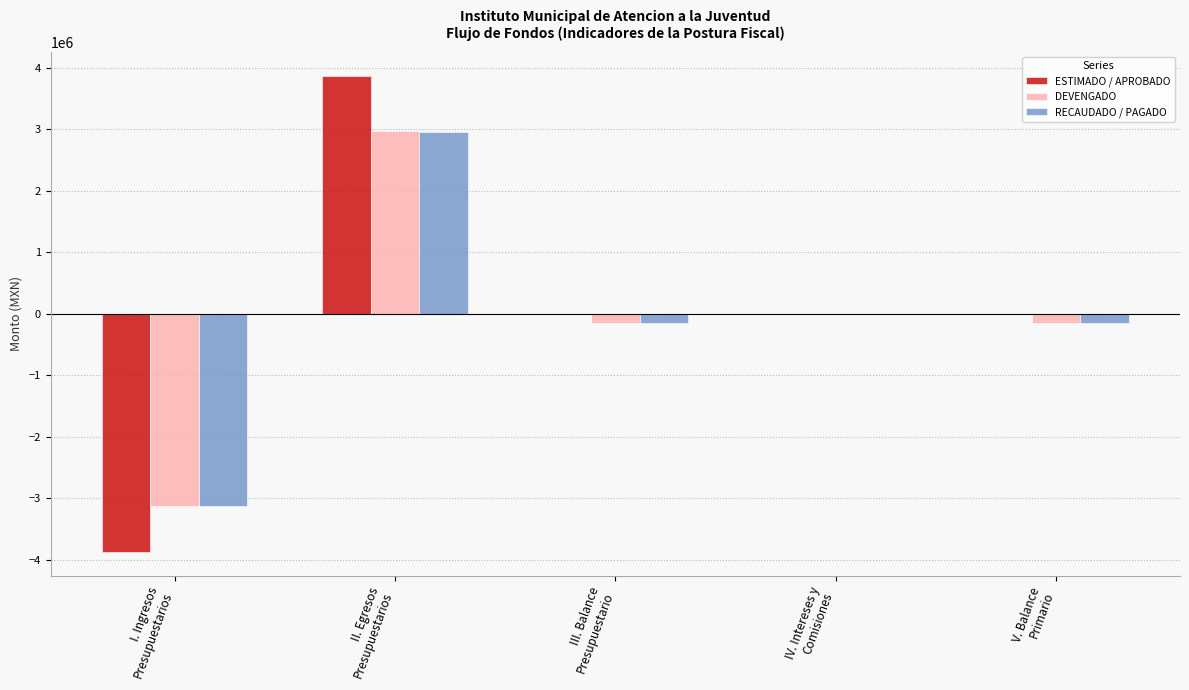

At which category is the sum across all series the highest?

II. Egresos
Presupuestarios